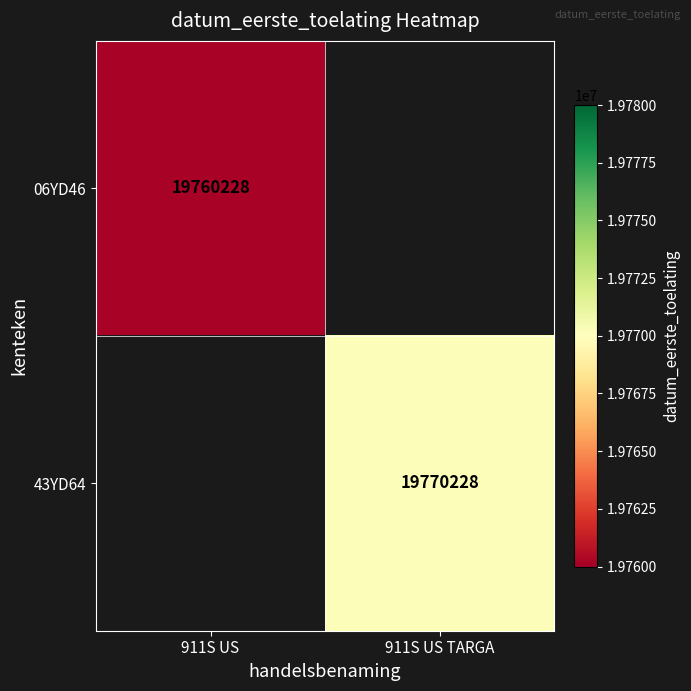

The 43YD64 series shows 19770228 at 911S US TARGA. True or false?

True